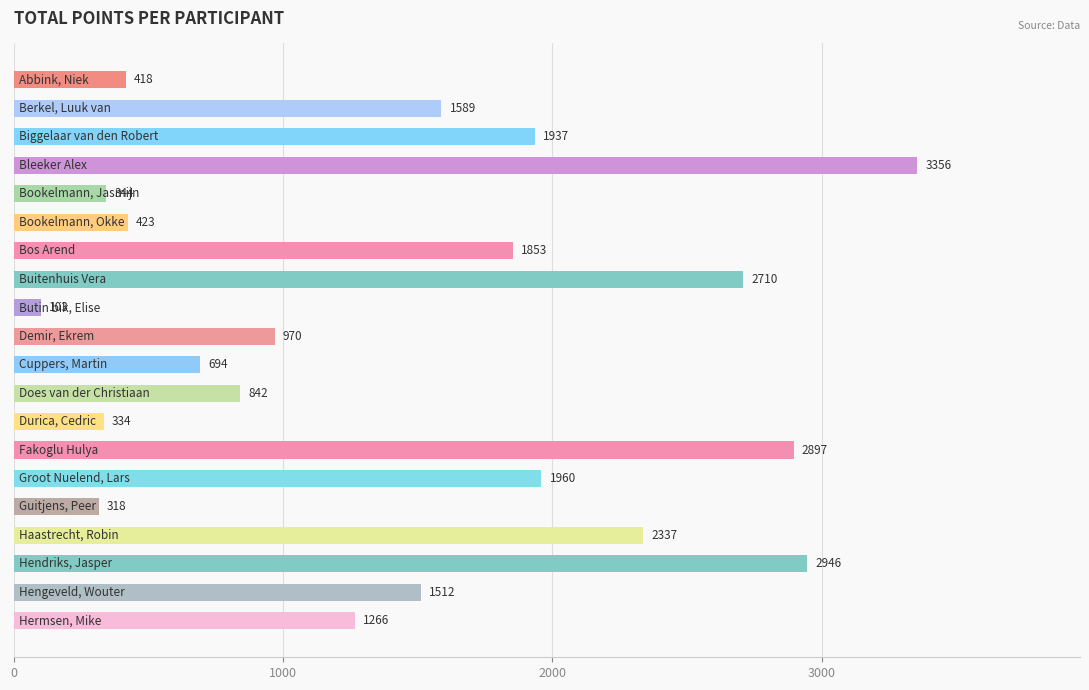

What is the average value?

1440.5